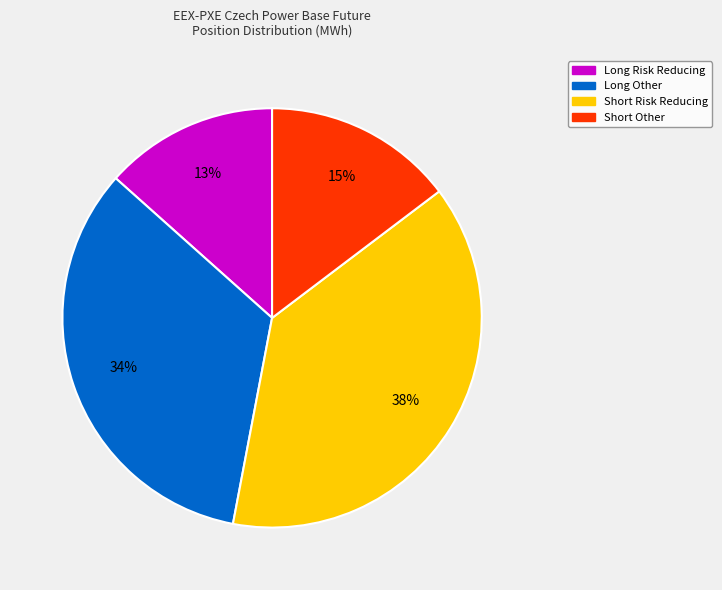

Is there a majority slice in this chart?

No